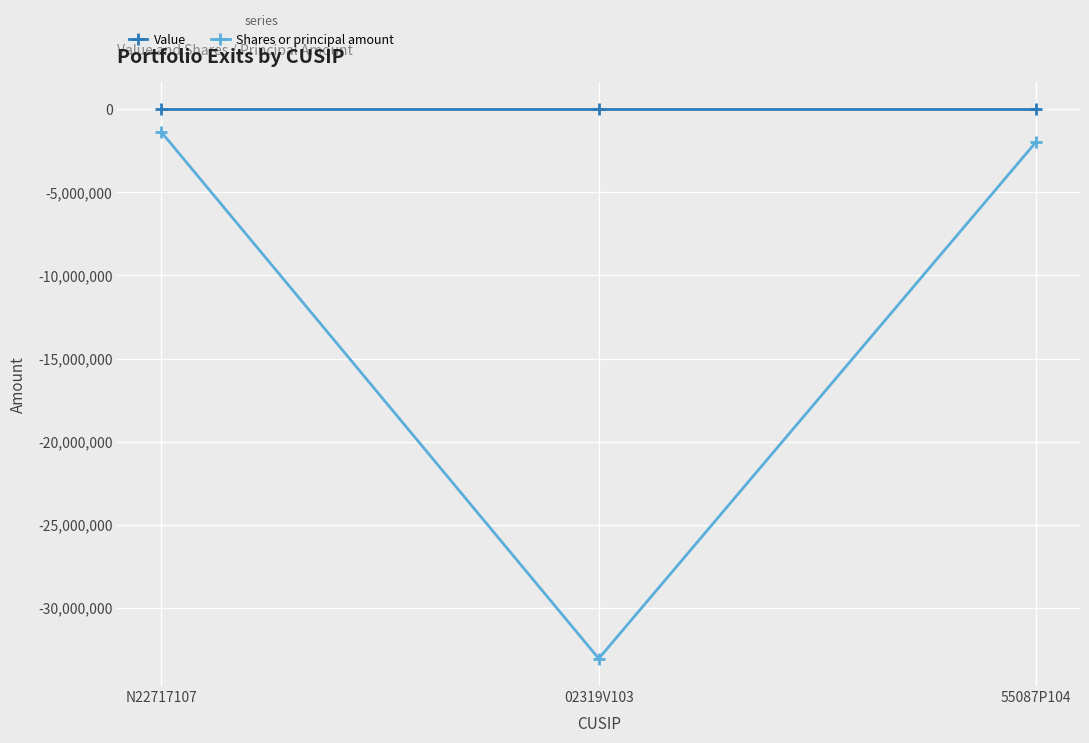

Does the chart have visible grid lines?

Yes